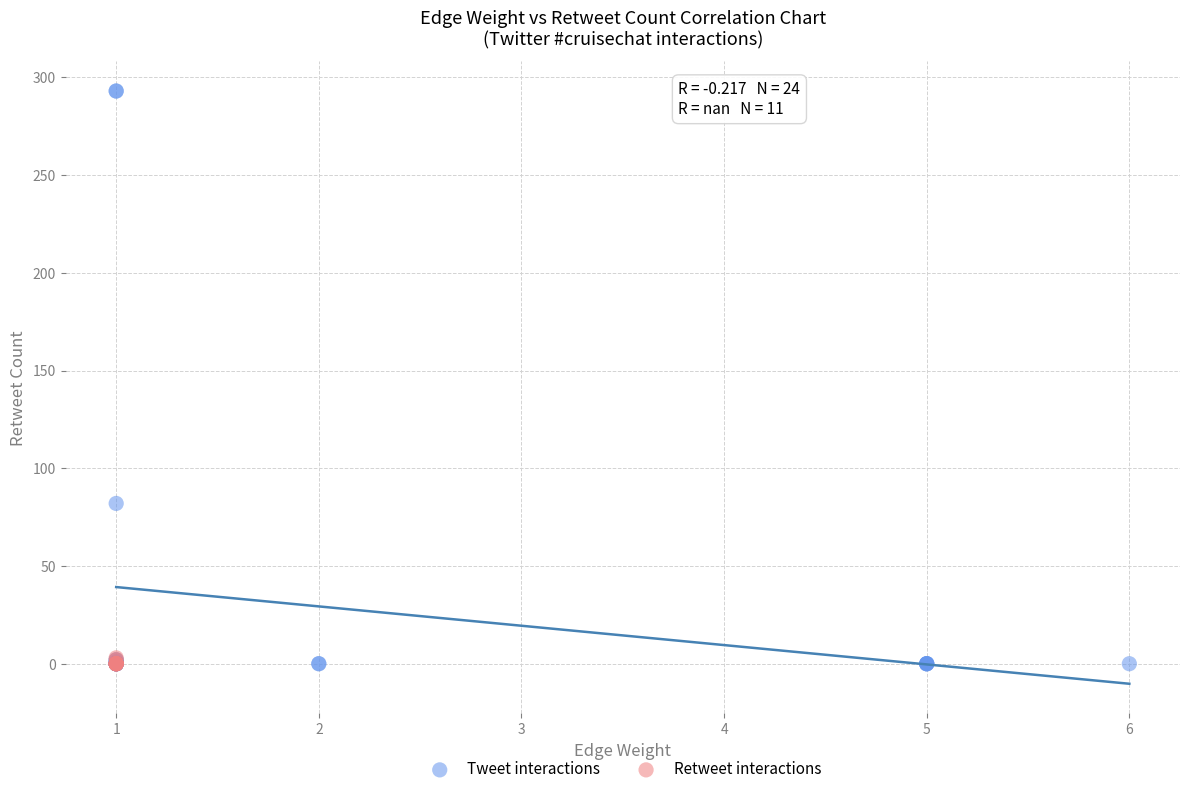

Which series reaches the maximum Y coordinate?

Tweet interactions